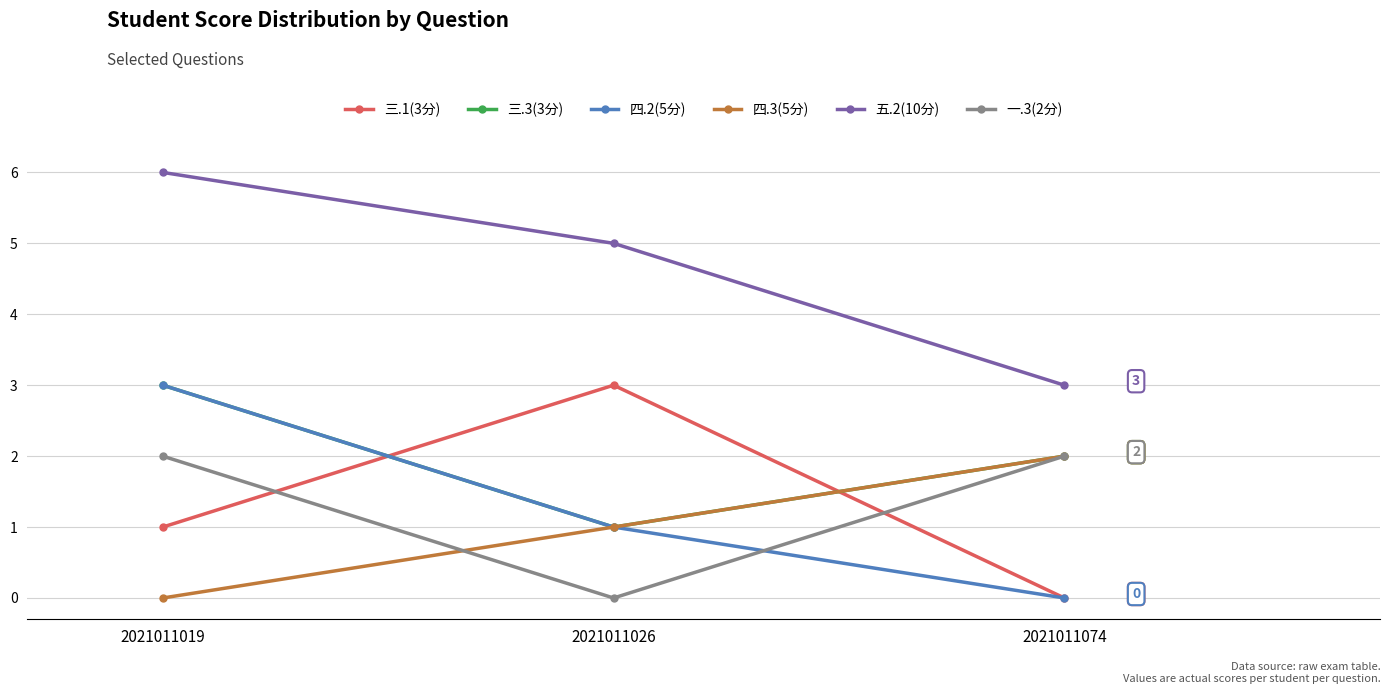

At which label does 四.3(5分) reach its peak?

2021011074